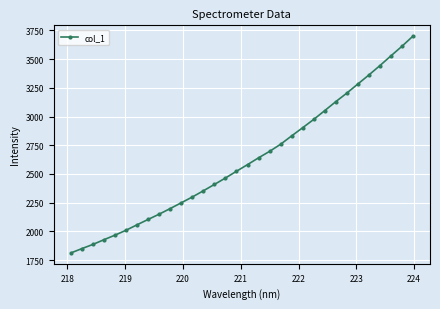

What is the value of the 23rd point from the left?

2974.6